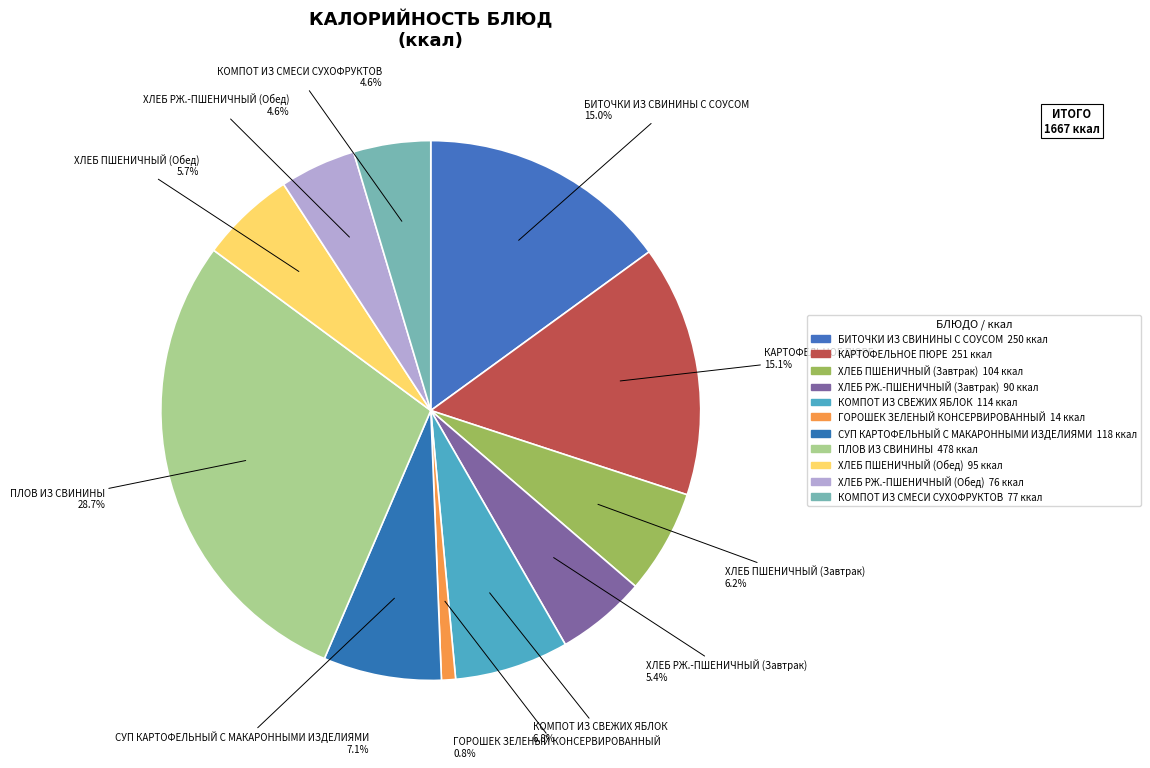

How many slices are in this pie chart?

11